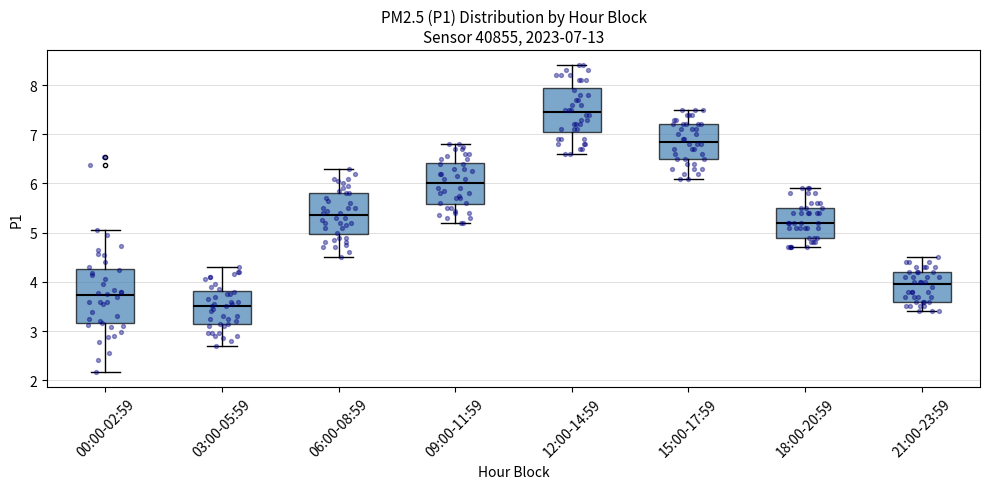

Comparing the boxes themselves (not the whiskers), which one is the tallest?

00:00-02:59